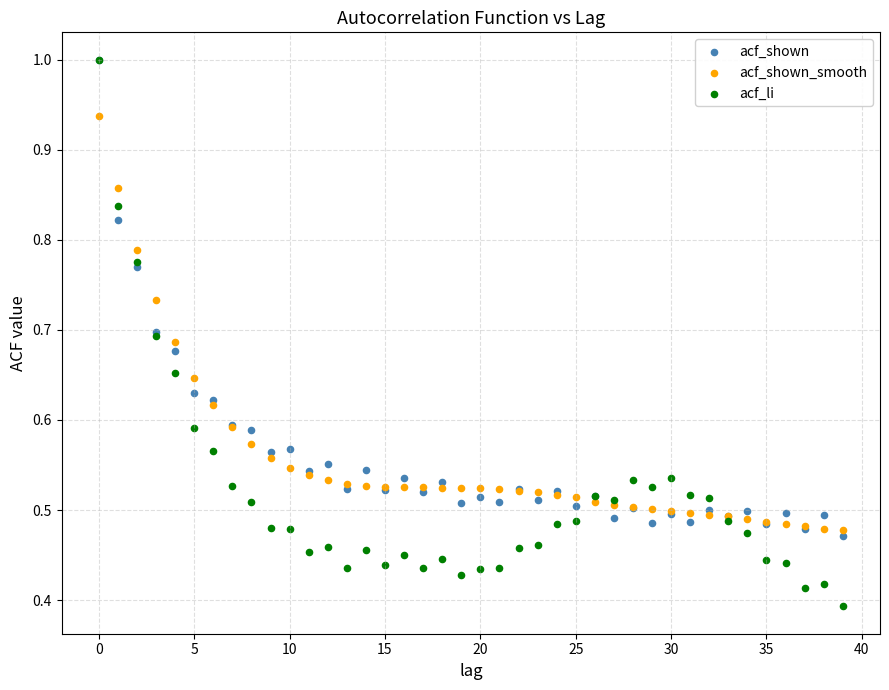

What are all the series names shown in the legend?

acf_shown, acf_shown_smooth, acf_li